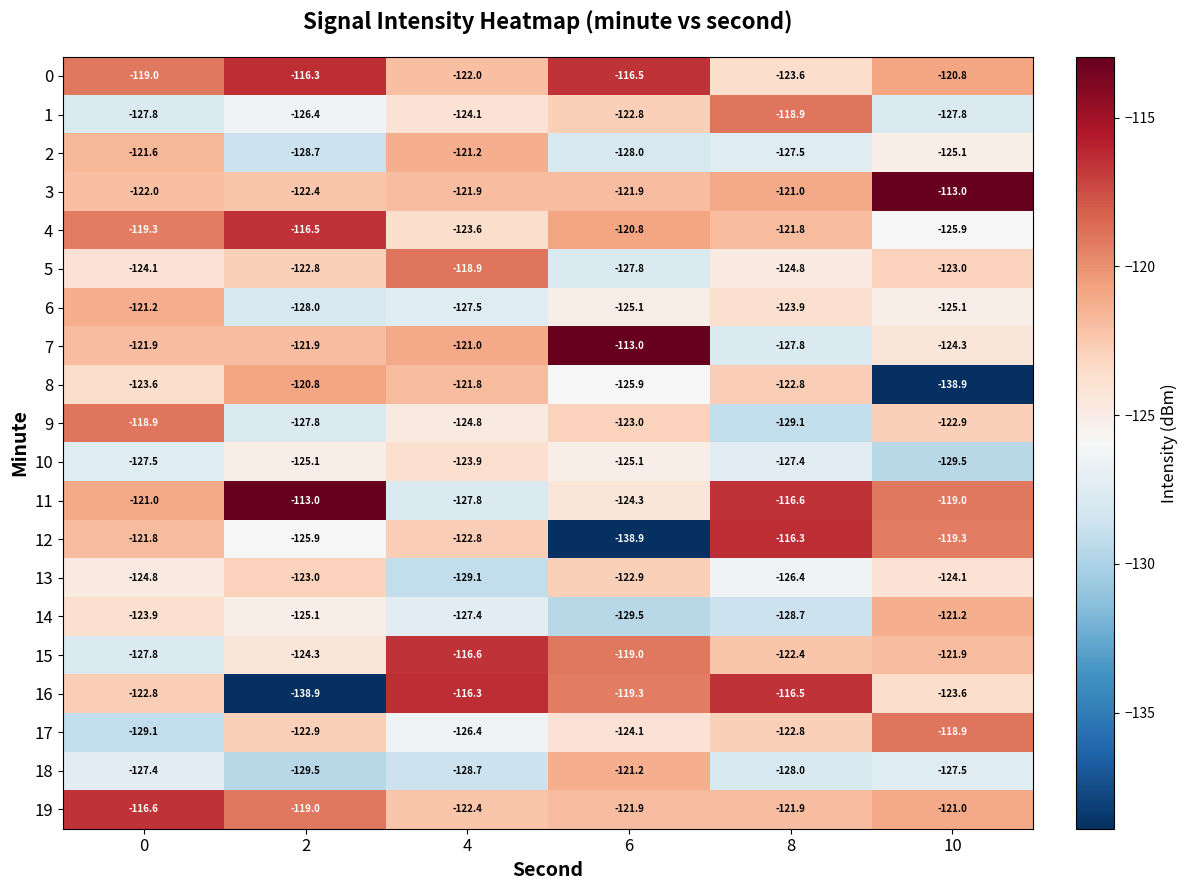

List the labels in order of 16 value, largest first.

4, 8, 6, 0, 10, 2